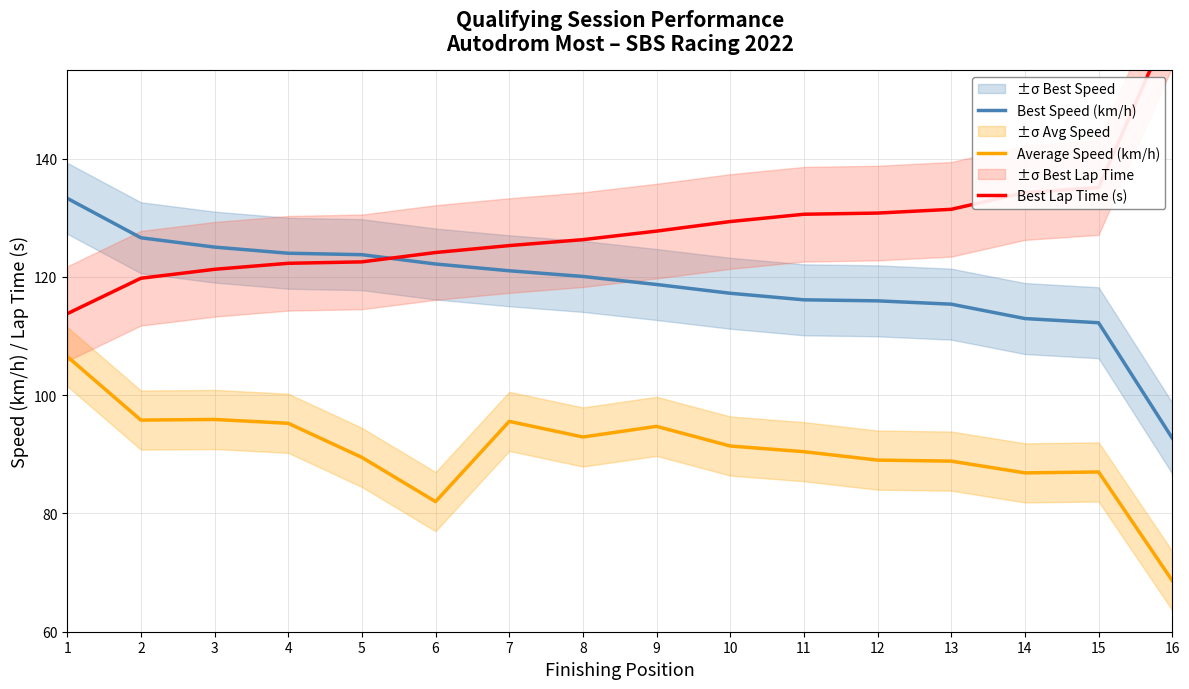

What is the lowest value of the Best Lap Time (s) series?

113.8